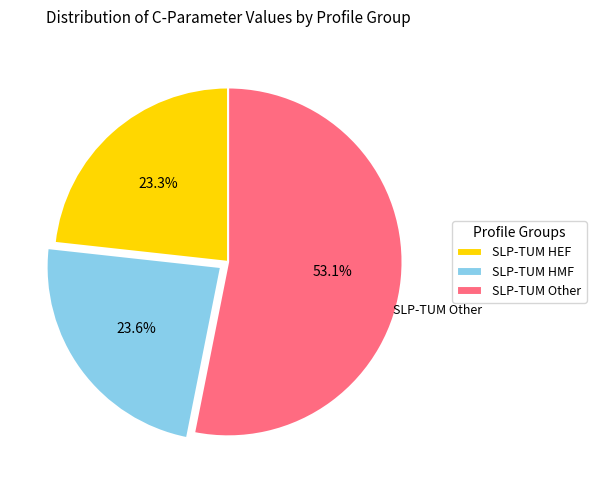

What is the largest slice in the pie chart?

SLP-TUM Other